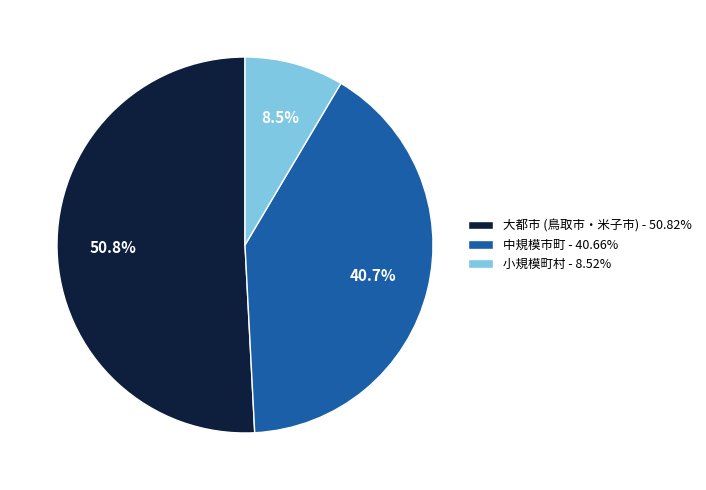

Is there a majority slice in this chart?

Yes